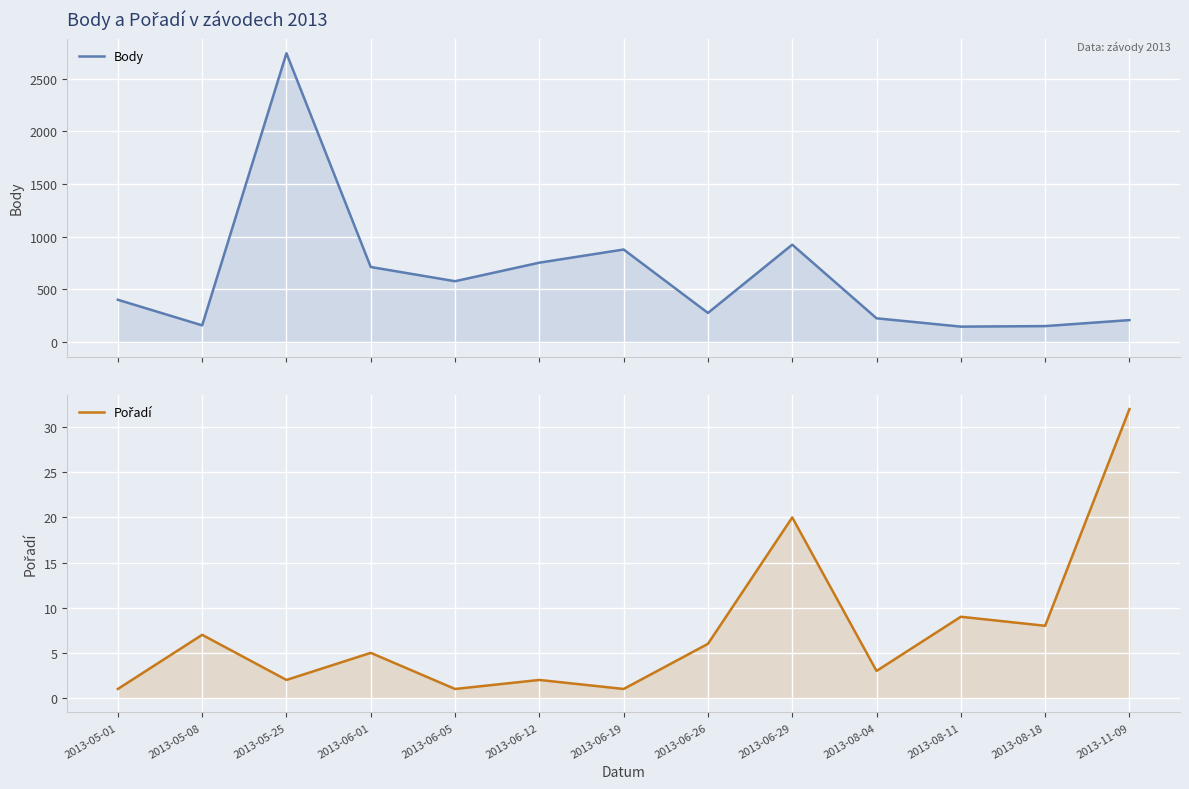

Where is Body nearest to the value 1444?

2013-06-29